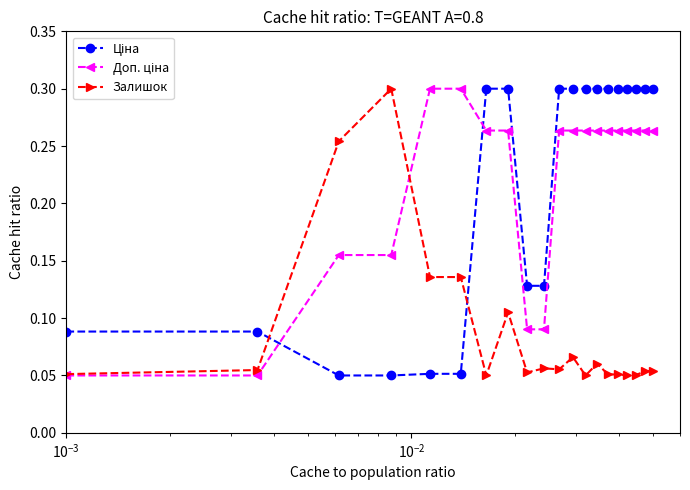

At how many categories does at least one series exceed 0?

20